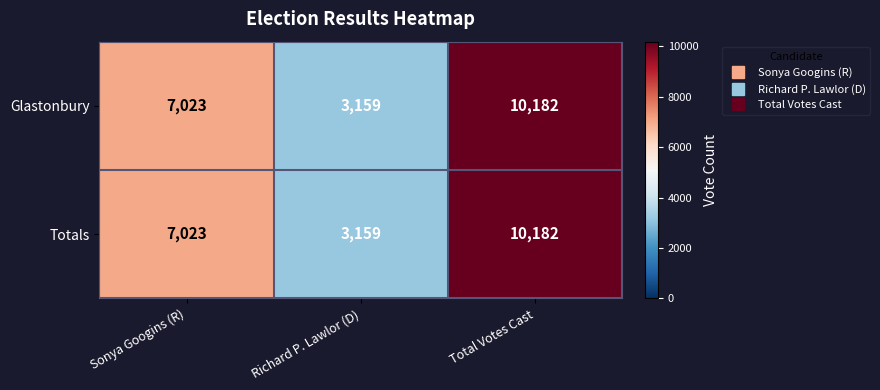

At which label is Totals closest to 6670?

Sonya Googins (R)